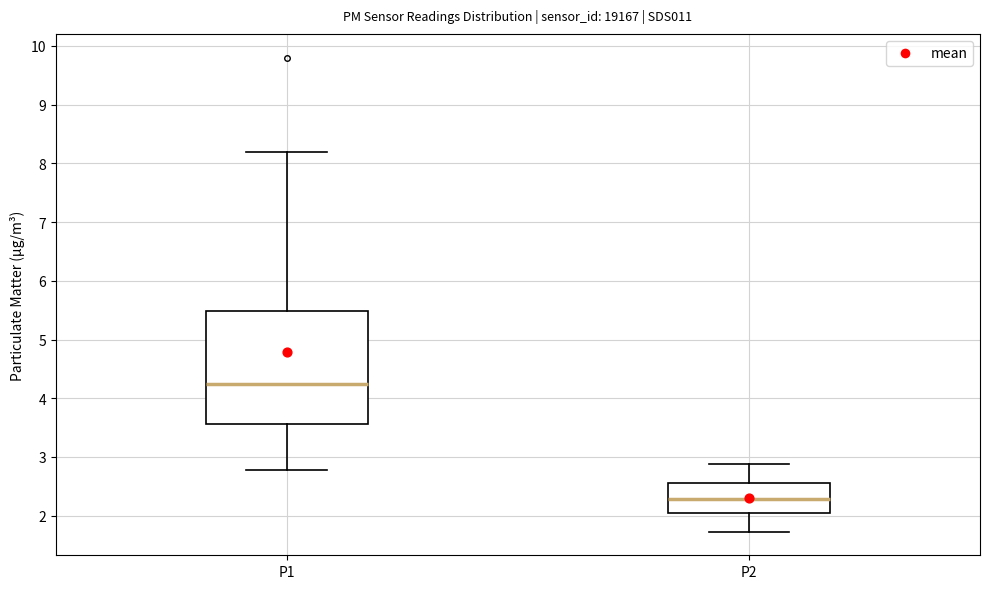

Where is the upper edge of the box for P1 on the y-axis? The values are not printed on the chart, so give them approximately, as read against the axis.

5.5